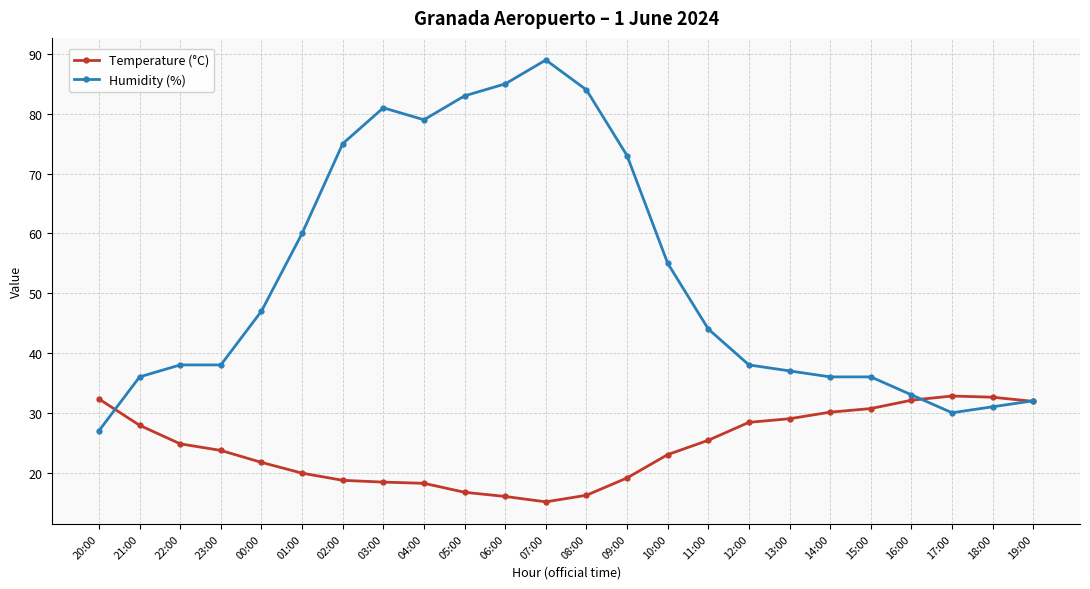

Does the chart display data point markers on the line(s)?

Yes